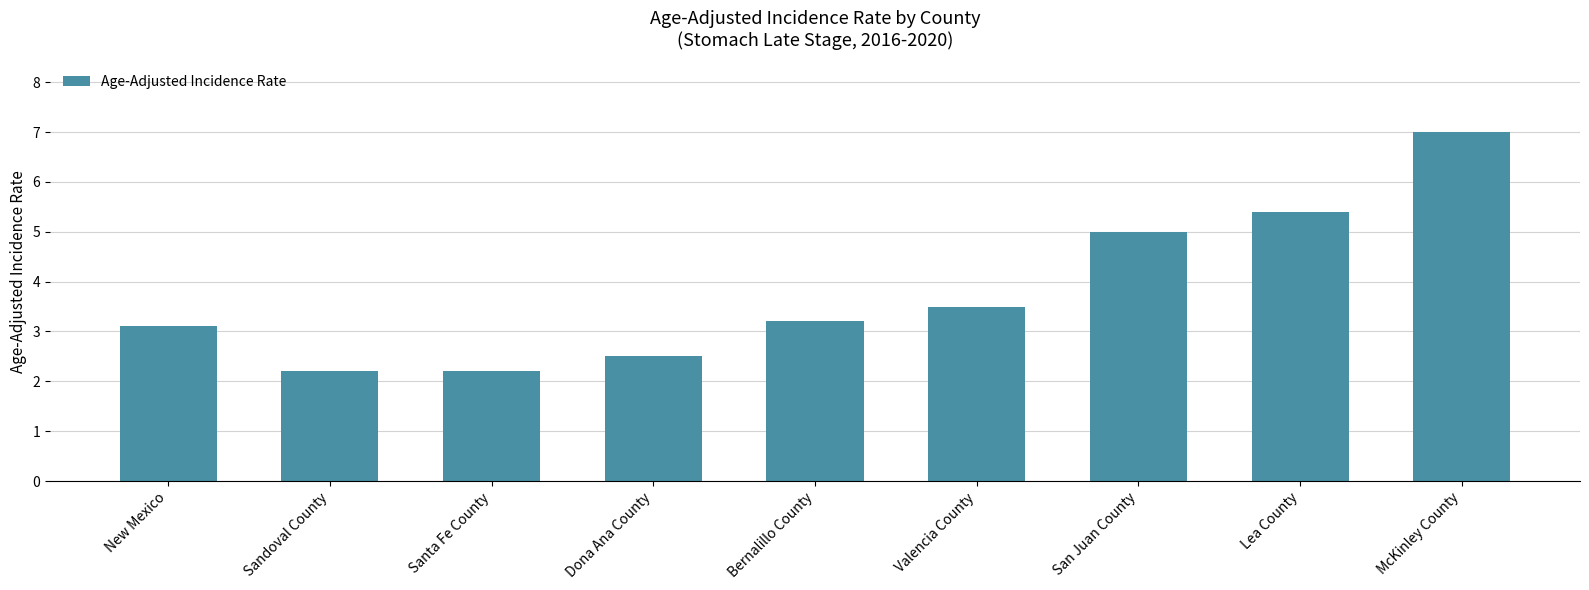

At which label is the value closest to 4?

Valencia County